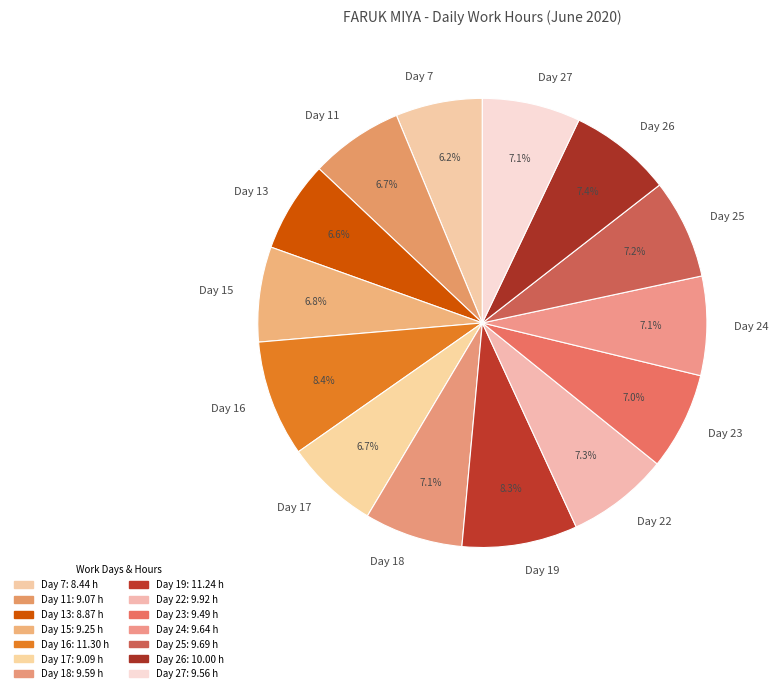

What percentage is NOT represented by Day 19?

91.7%